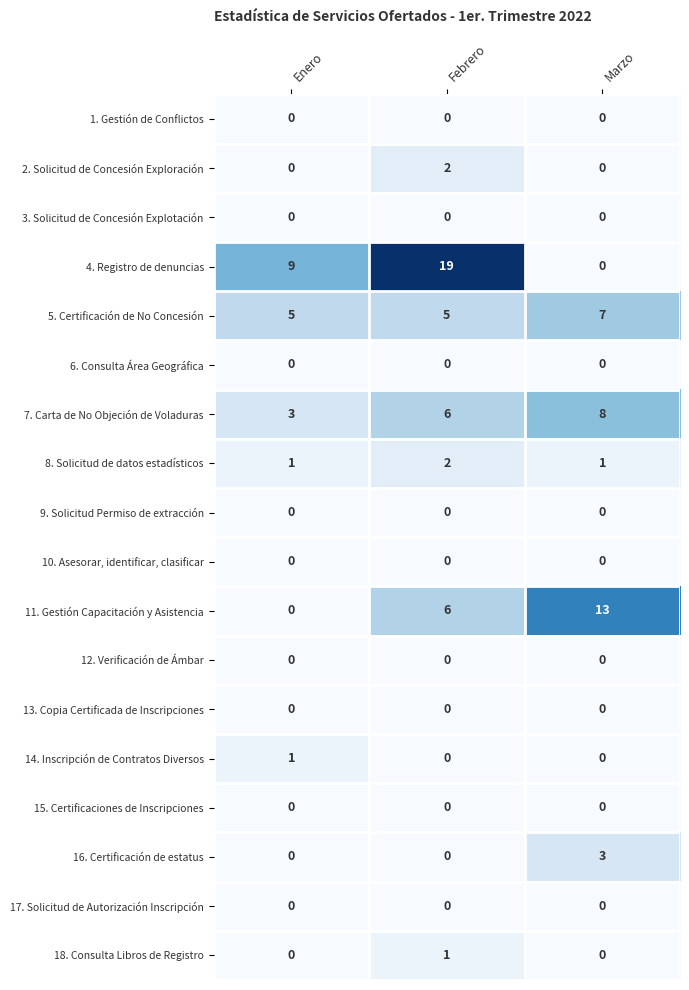

True or false: 1. Gestión de Conflictos has a value of 0 at Enero.

True